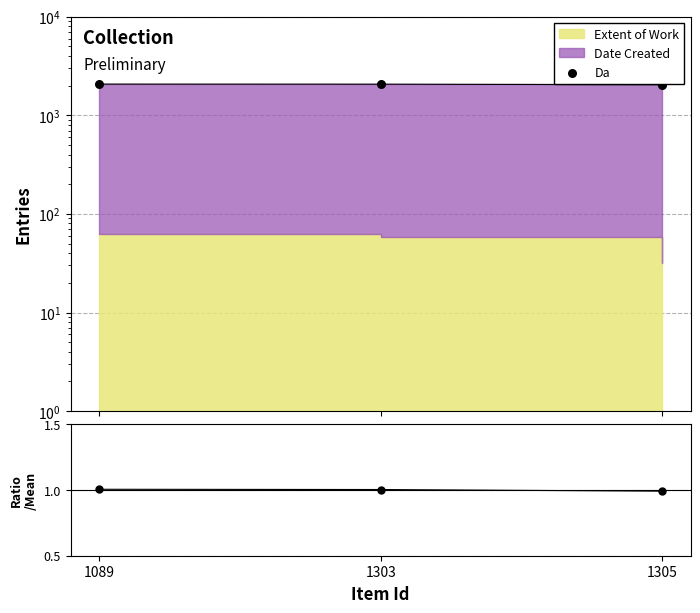

Is the value of Da at 1089 greater than the value of ratio at 1303?

Yes